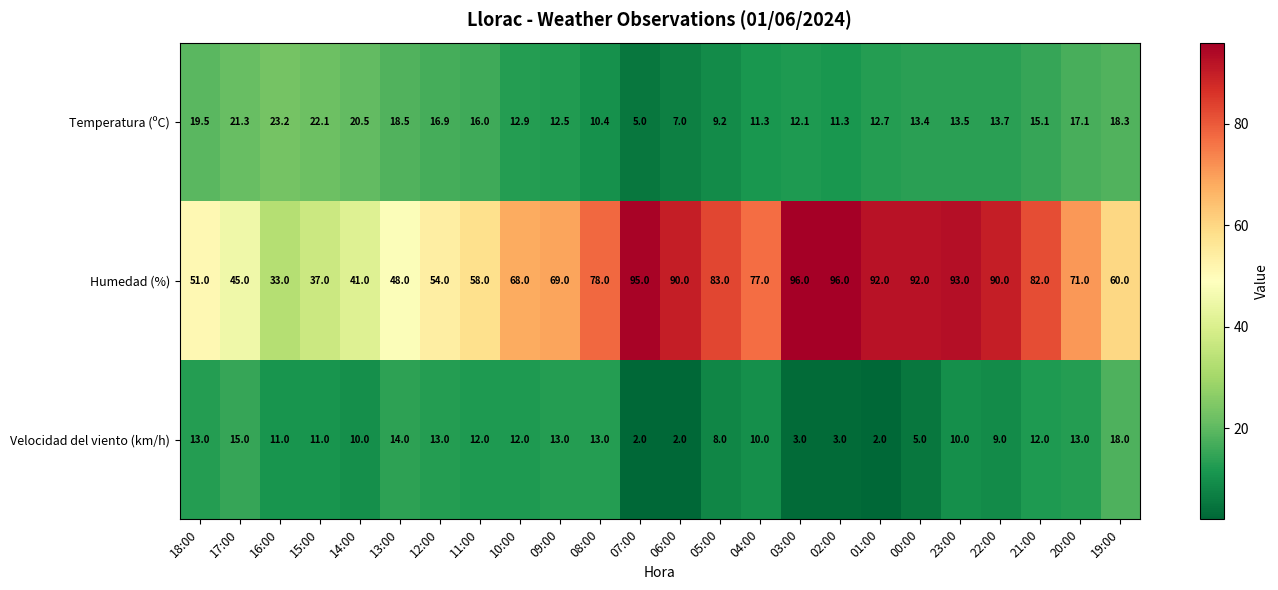

At how many categories does at least one series exceed 20?

24